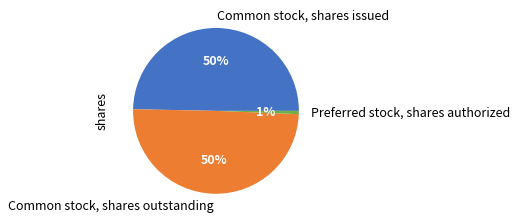

Do Common stock, shares issued and Common stock, shares outstanding together represent more than half of the pie?

Yes